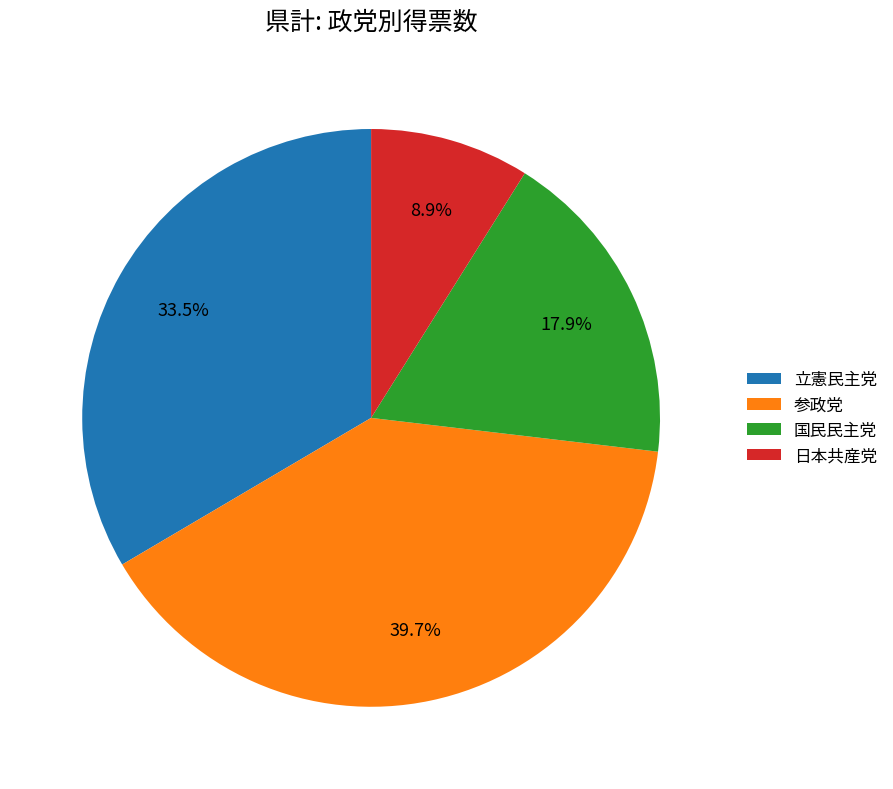

What percentage do 立憲民主党 and 国民民主党 together represent?

51.4%